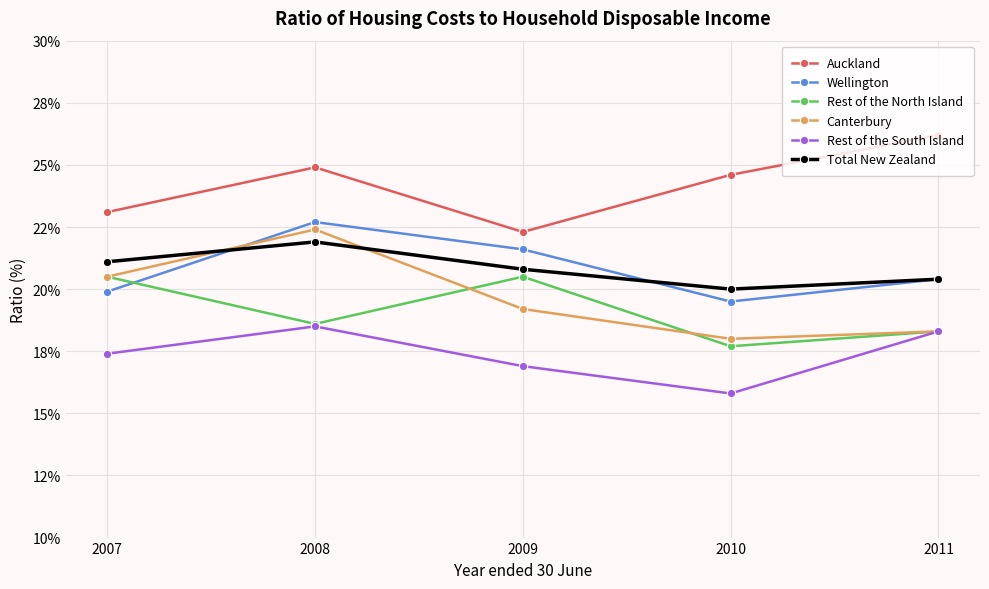

Reading left to right, transcribe all the data shown in this chart.

Auckland: 23.1	24.9	22.3	24.6	26.2
Wellington: 19.9	22.7	21.6	19.5	20.4
Rest of the North Island: 20.5	18.6	20.5	17.7	18.3
Canterbury: 20.5	22.4	19.2	18.0	18.3
Rest of the South Island: 17.4	18.5	16.9	15.8	18.3
Total New Zealand: 21.1	21.9	20.8	20.0	20.4